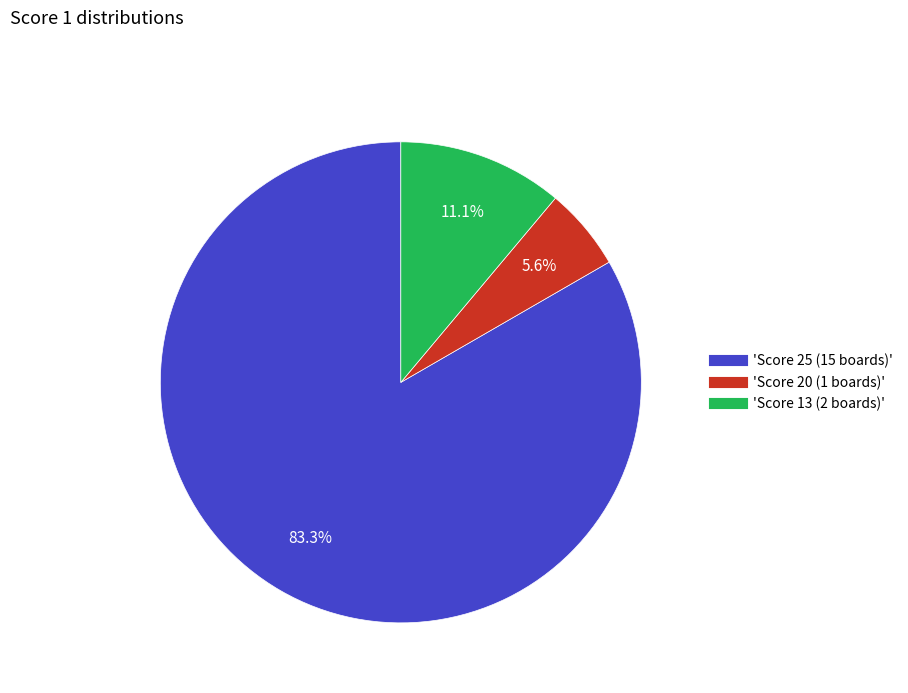

Is there a majority slice in this chart?

Yes